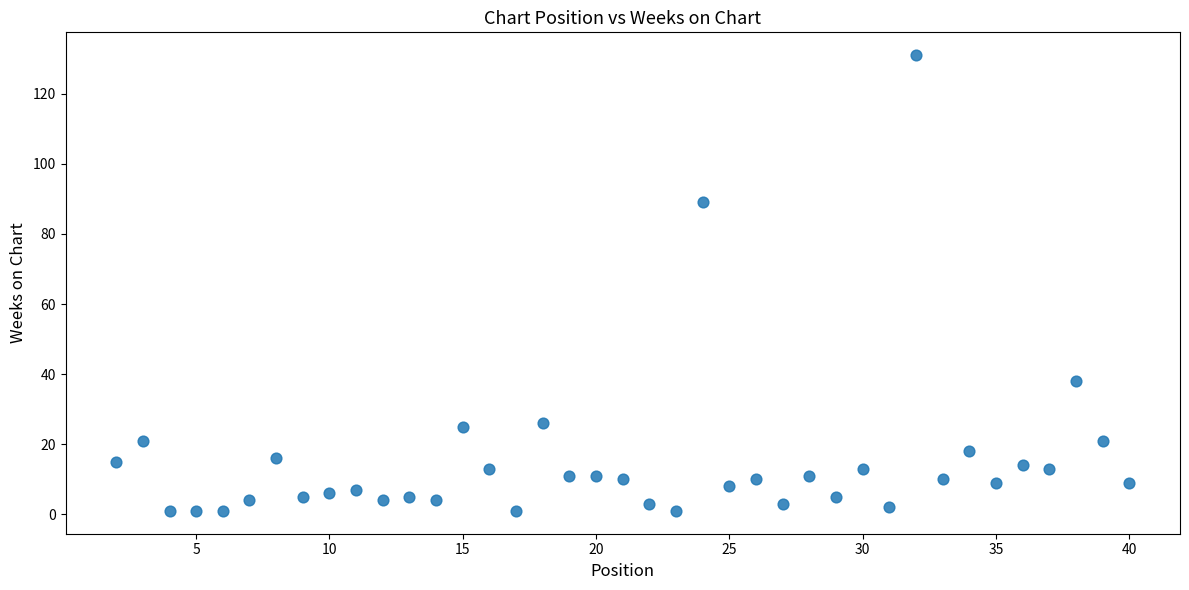

What is the range of X values (max minus min)?

38